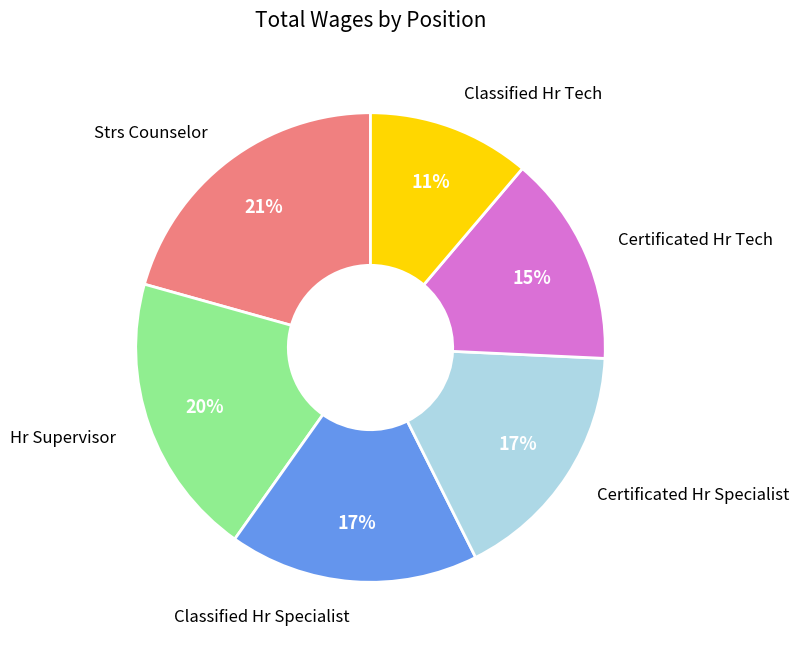

Is there a majority slice in this chart?

No